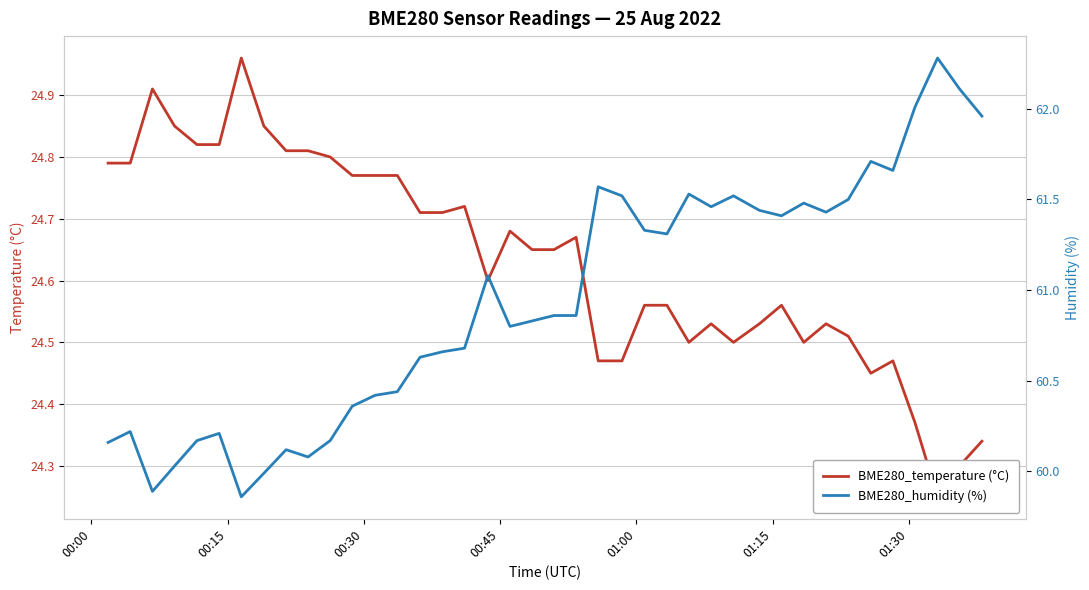

What is the difference between the maximum and minimum values in the BME280_humidity (%) series?

2.4